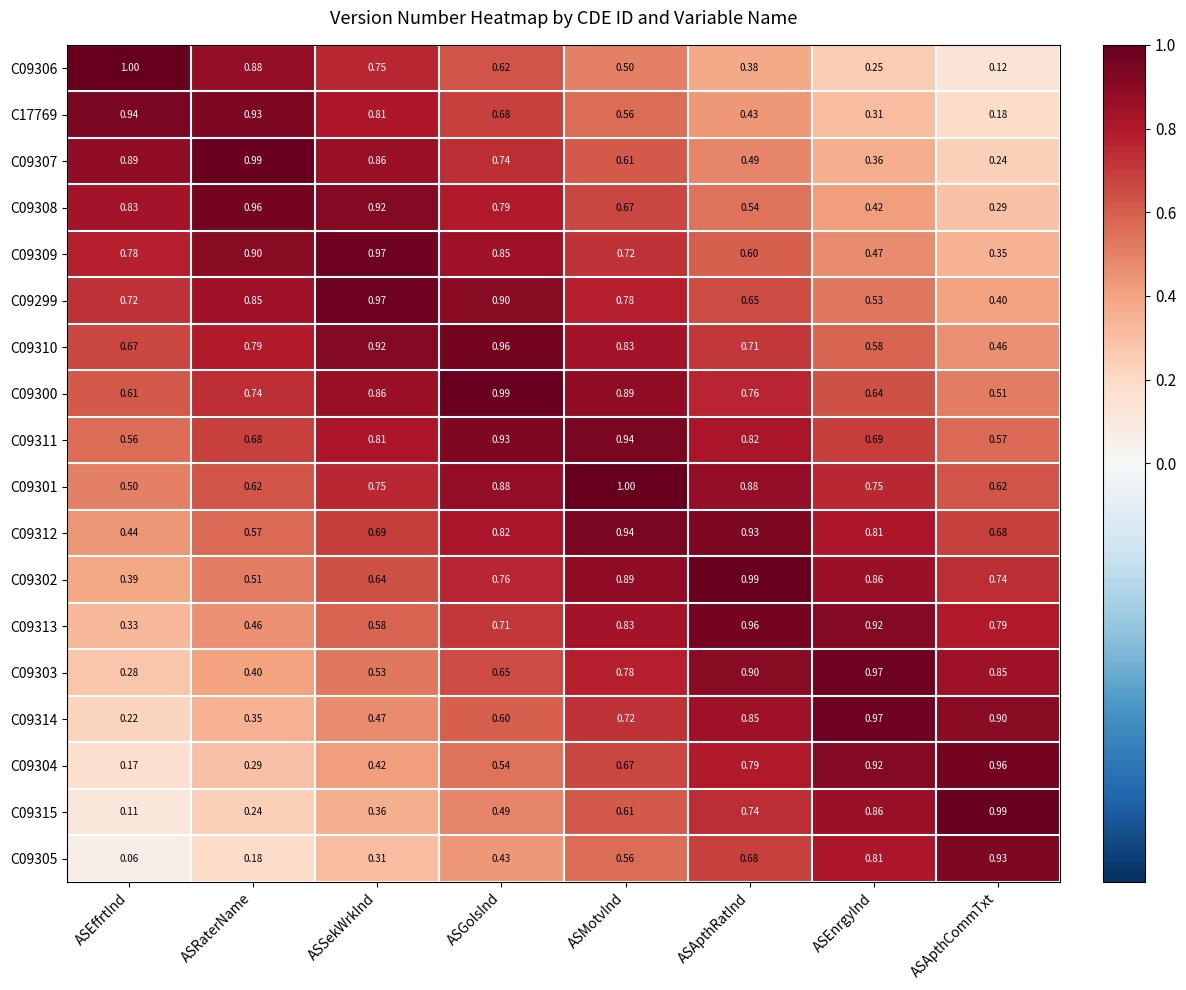

Where is C09311 nearest to the value 0?

ASEffrtInd